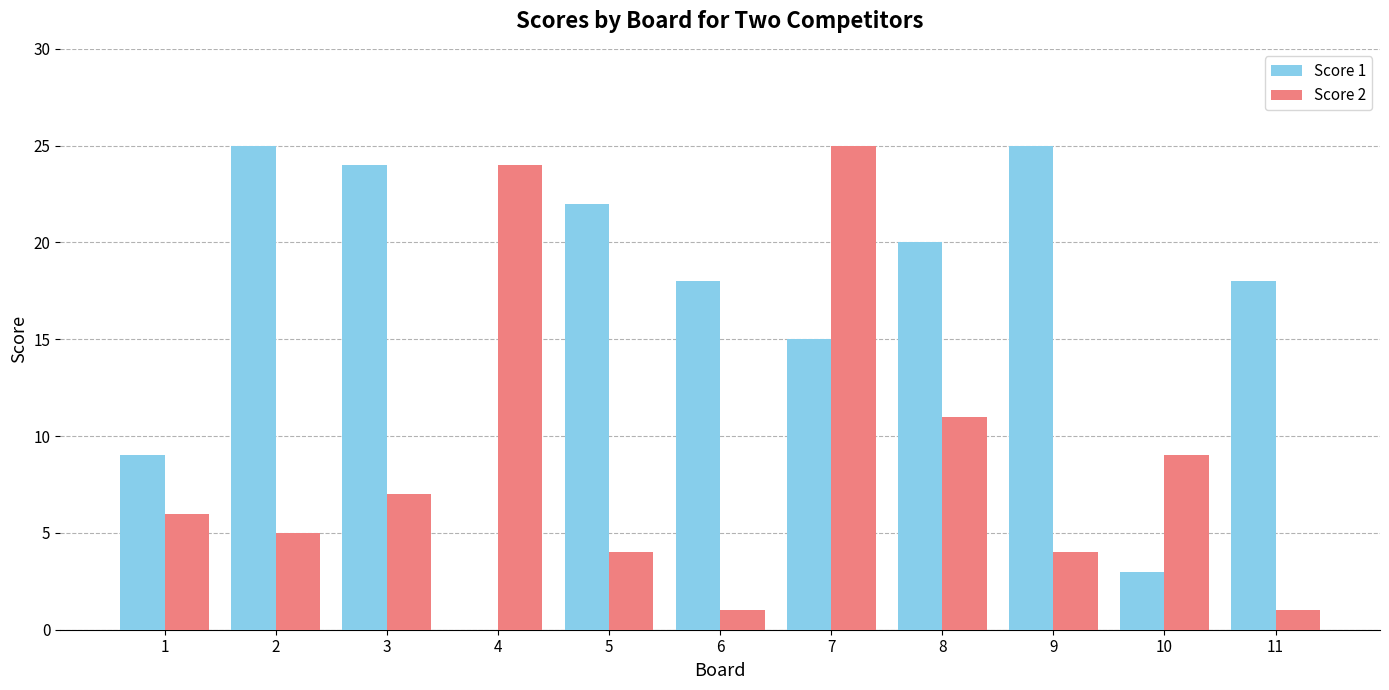

What is the sum of all Score 2 values?

97